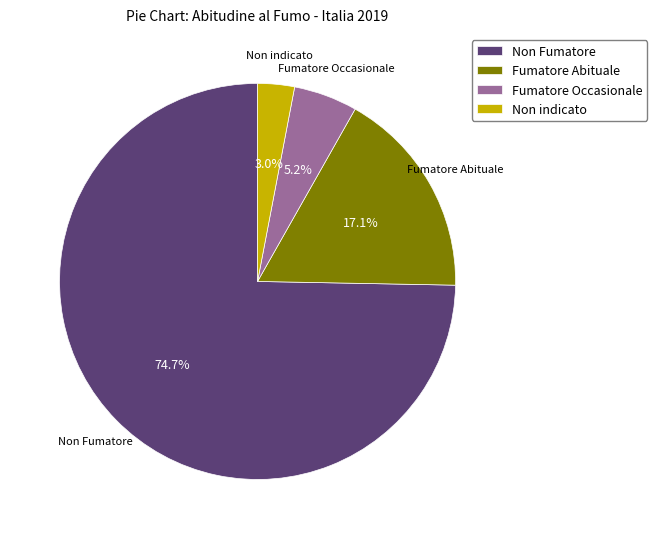

Is it true that Fumatore Abituale is 24% of the pie?

False